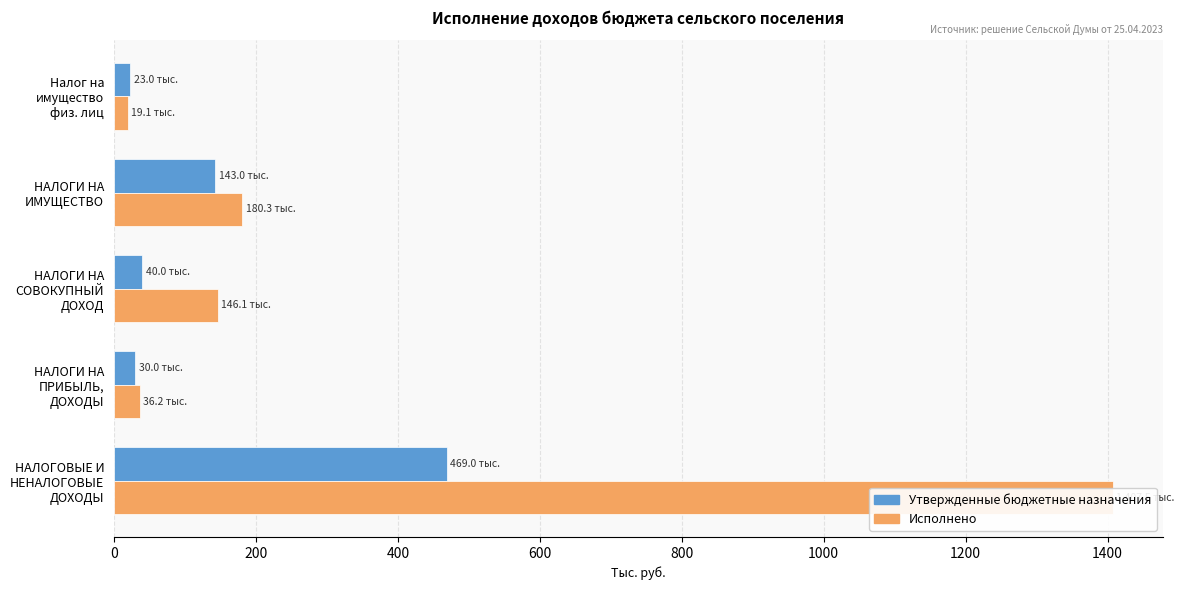

What is the difference between the maximum and second lowest values in the Исполнено series?

1371.3